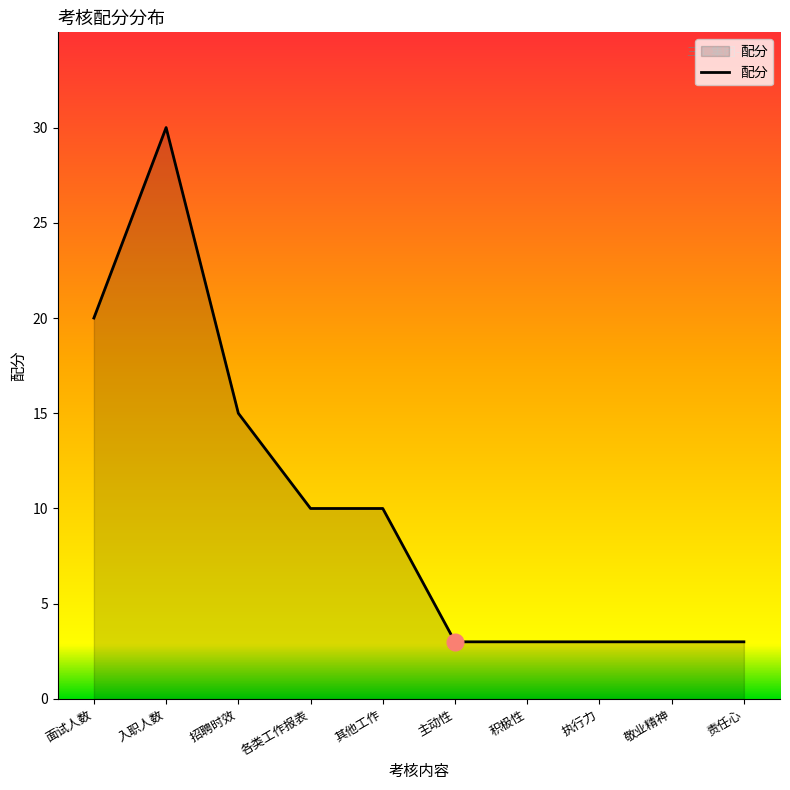

What is the difference between the maximum and minimum values?

27